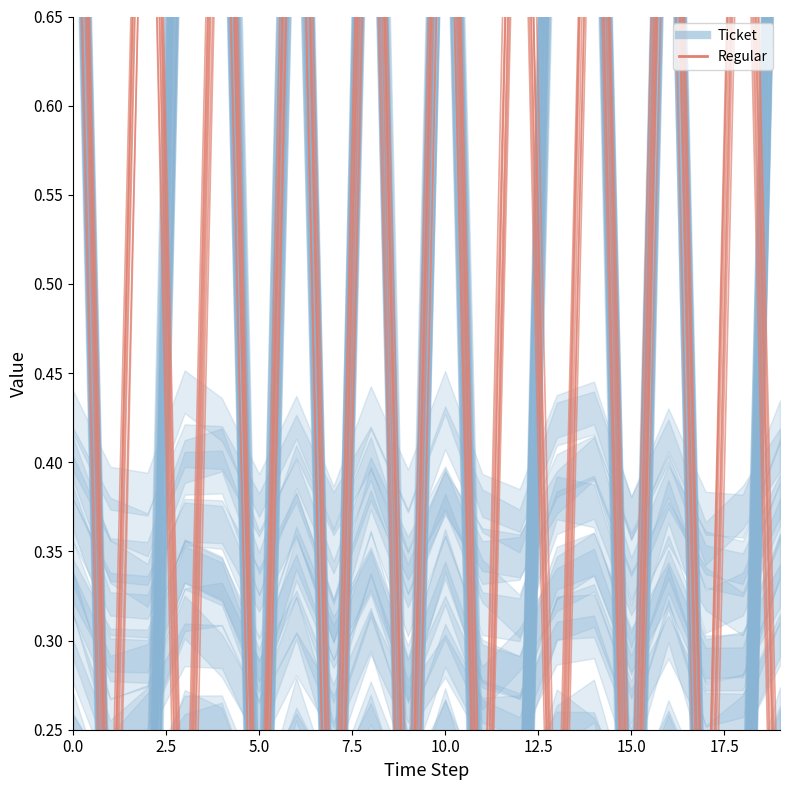

How many interior local valleys (lower than both neighbors) does the data have?

9